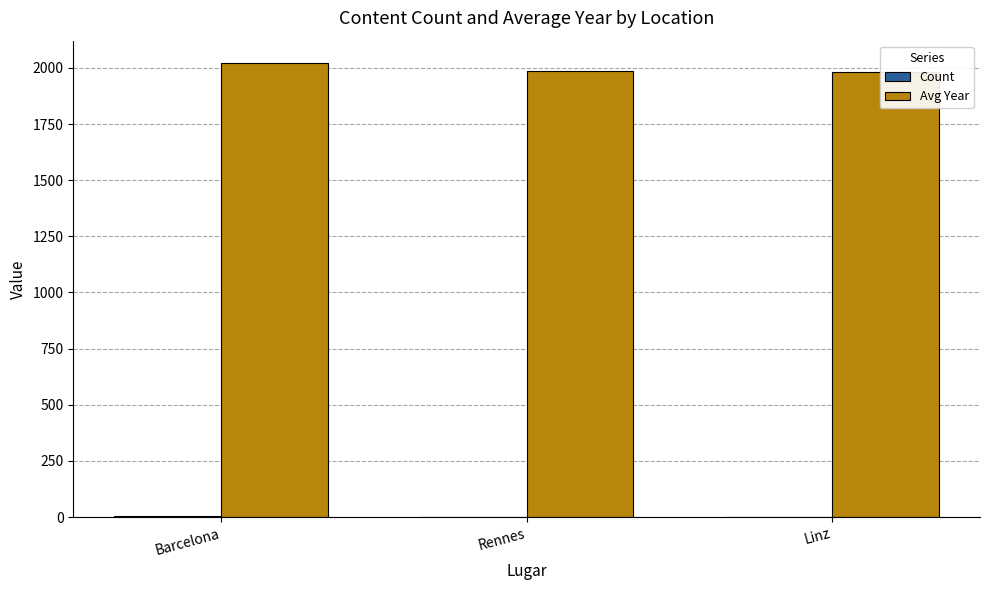

Reading left to right, list all the values displayed in this chart.

Count: Barcelona=3	Rennes=1	Linz=1
Avg Year: Barcelona=2020	Rennes=1988	Linz=1982